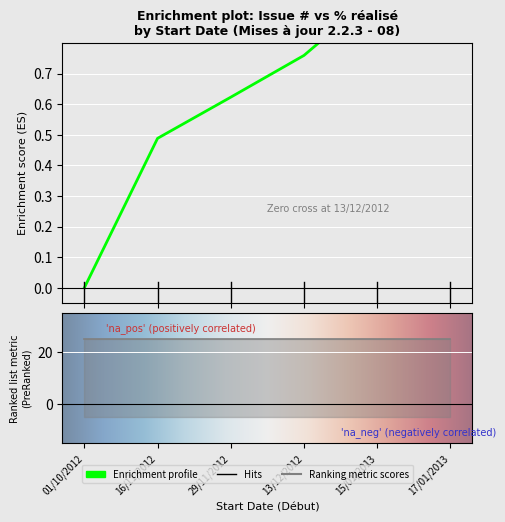

What is the difference between the maximum and minimum values?

1.0